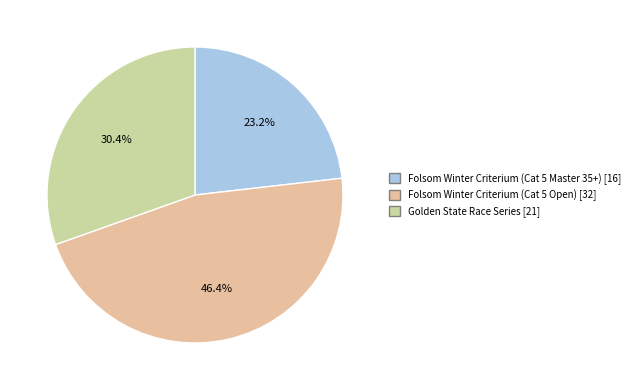

To the nearest percent, what portion does Folsom Winter Criterium (Cat 5 Open) represent?

46%